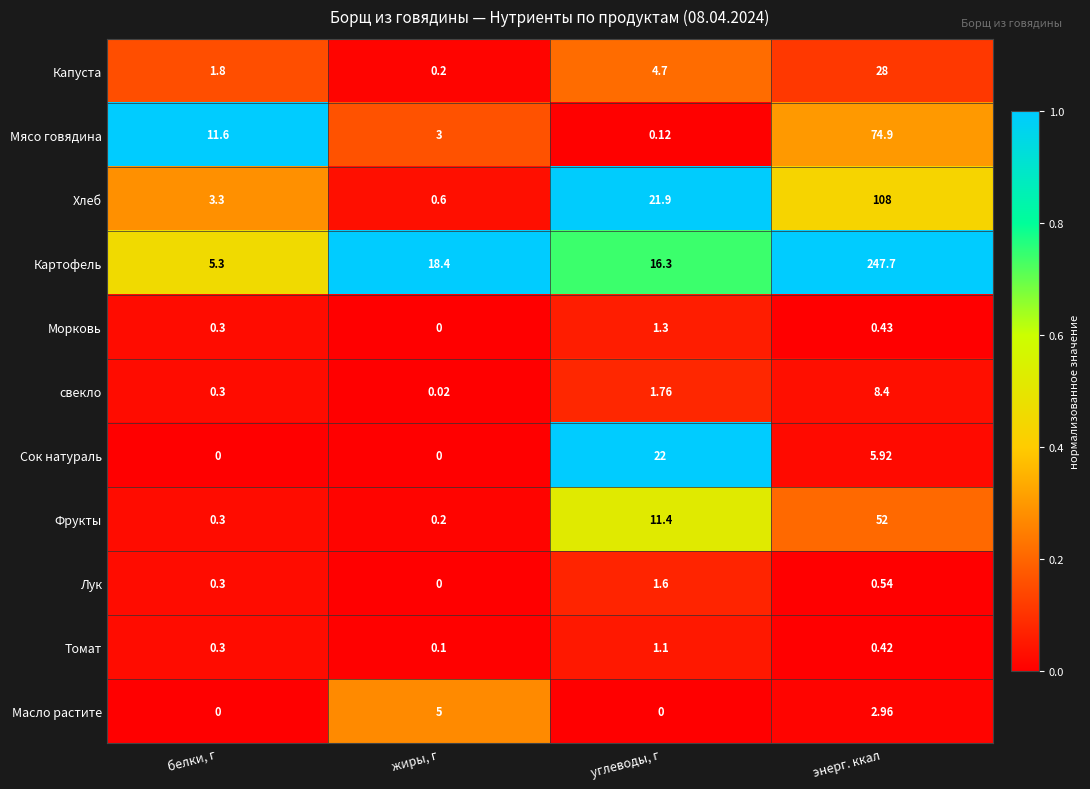

Count the number of data series in this chart.

11